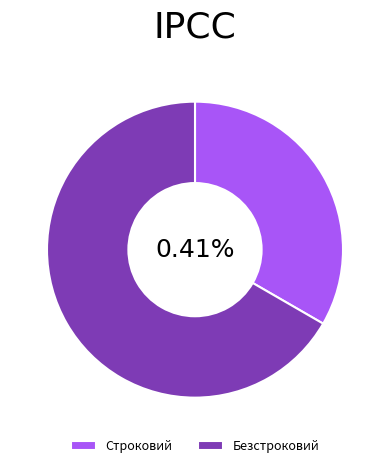

How many segments does this pie chart have?

2